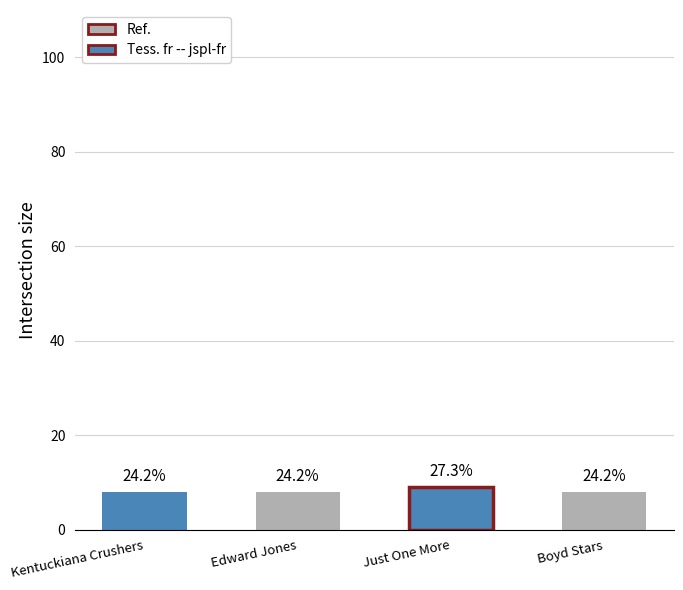

What is the maximum value shown in the chart?

9